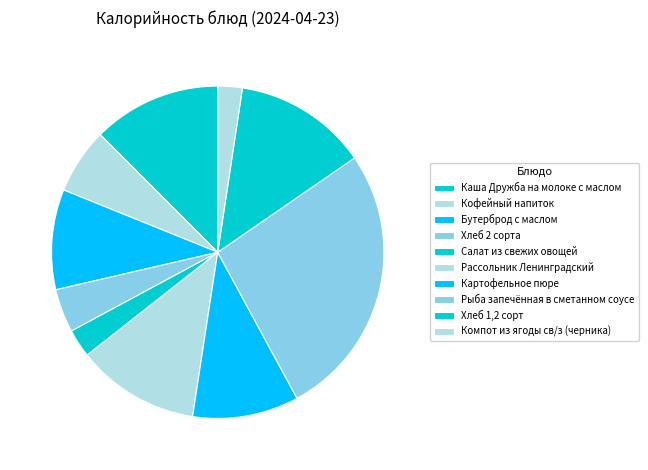

Is it true that Рассольник Ленинградский is 18% of the pie?

False